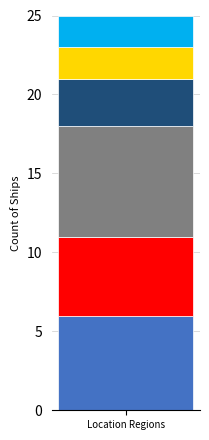

Does the chart contain stacked bars?

Yes